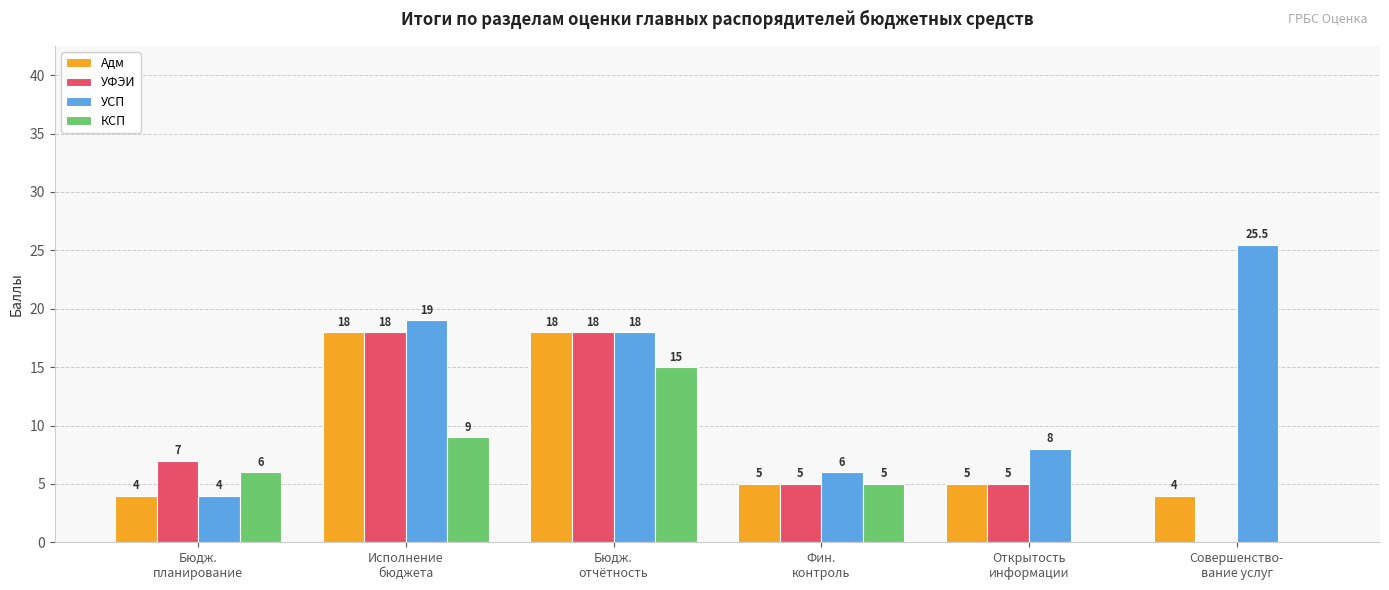

At which label is КСП closest to 7?

Бюдж.
планирование